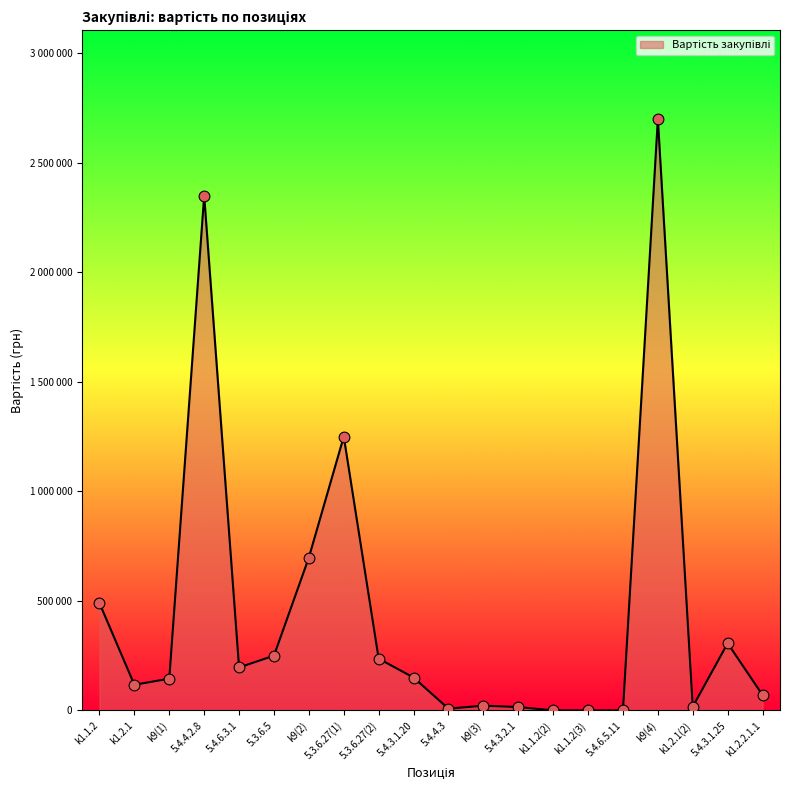

What is the change in value from 5.3.6.5 to k9(2)?

+448088